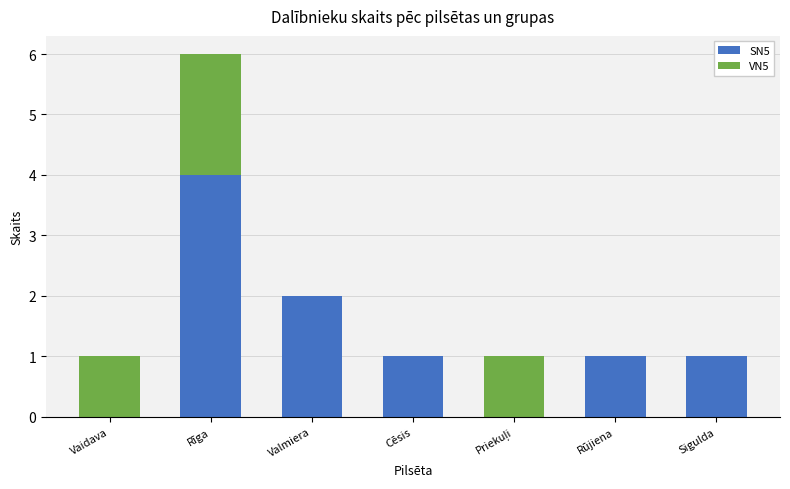

What is the maximum value for SN5?

4